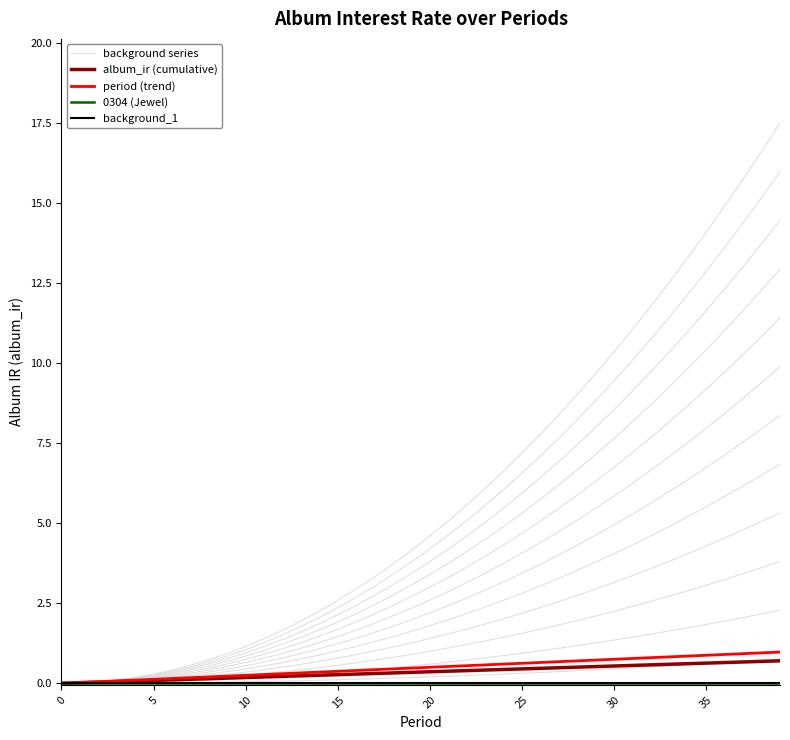

True or false: album_ir (cumulative) has more than 2 interior local peaks.

False